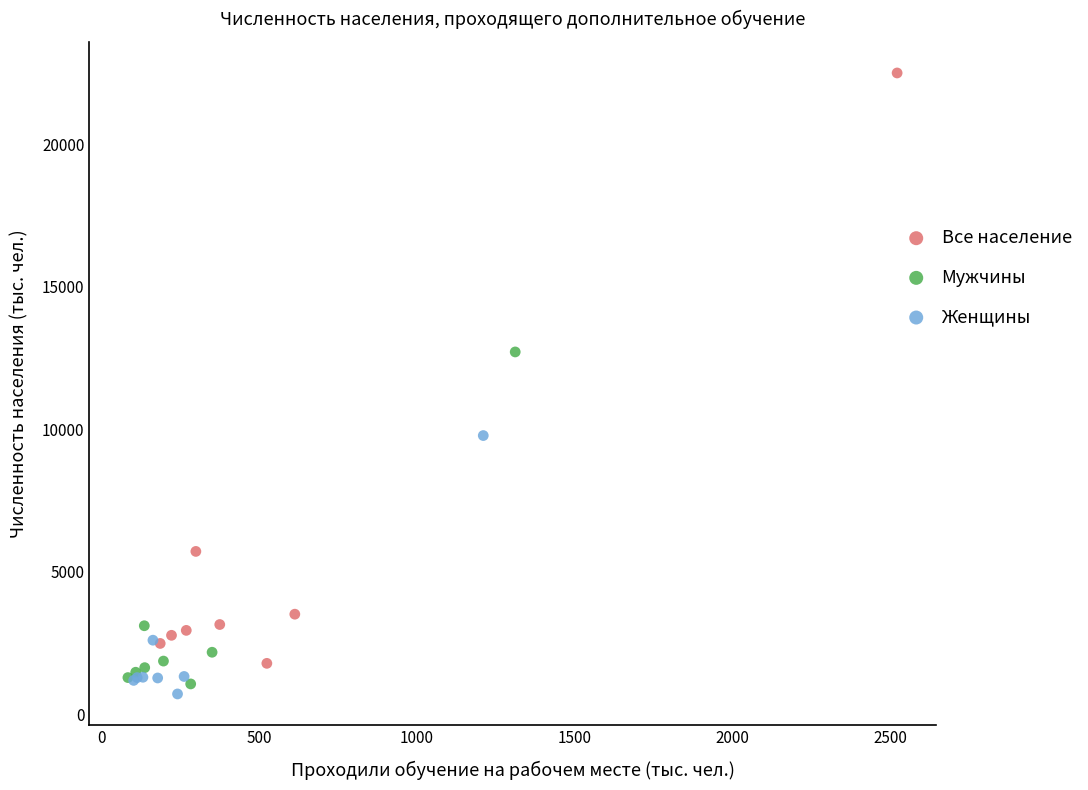

Which series reaches the maximum Y coordinate?

Все население